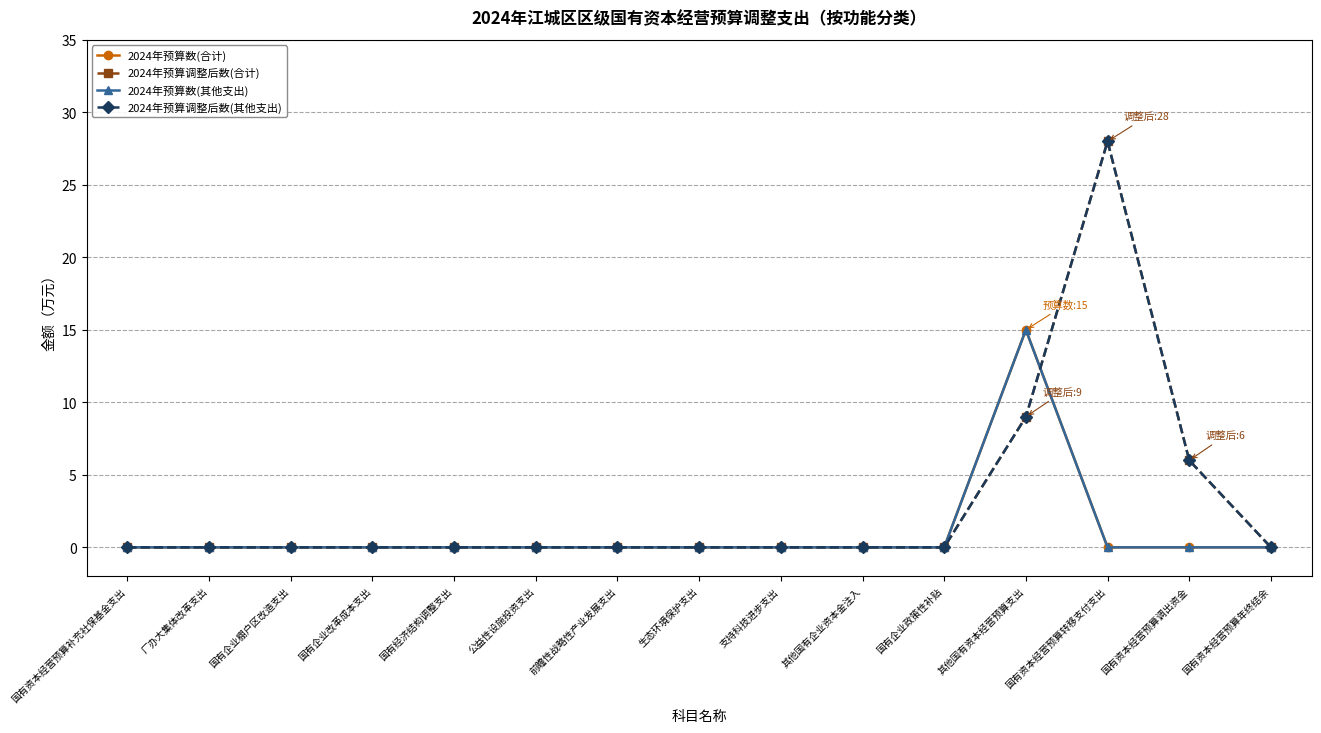

Where is the first local maximum for 2024年预算数(其他支出)?

其他国有资本经营预算支出